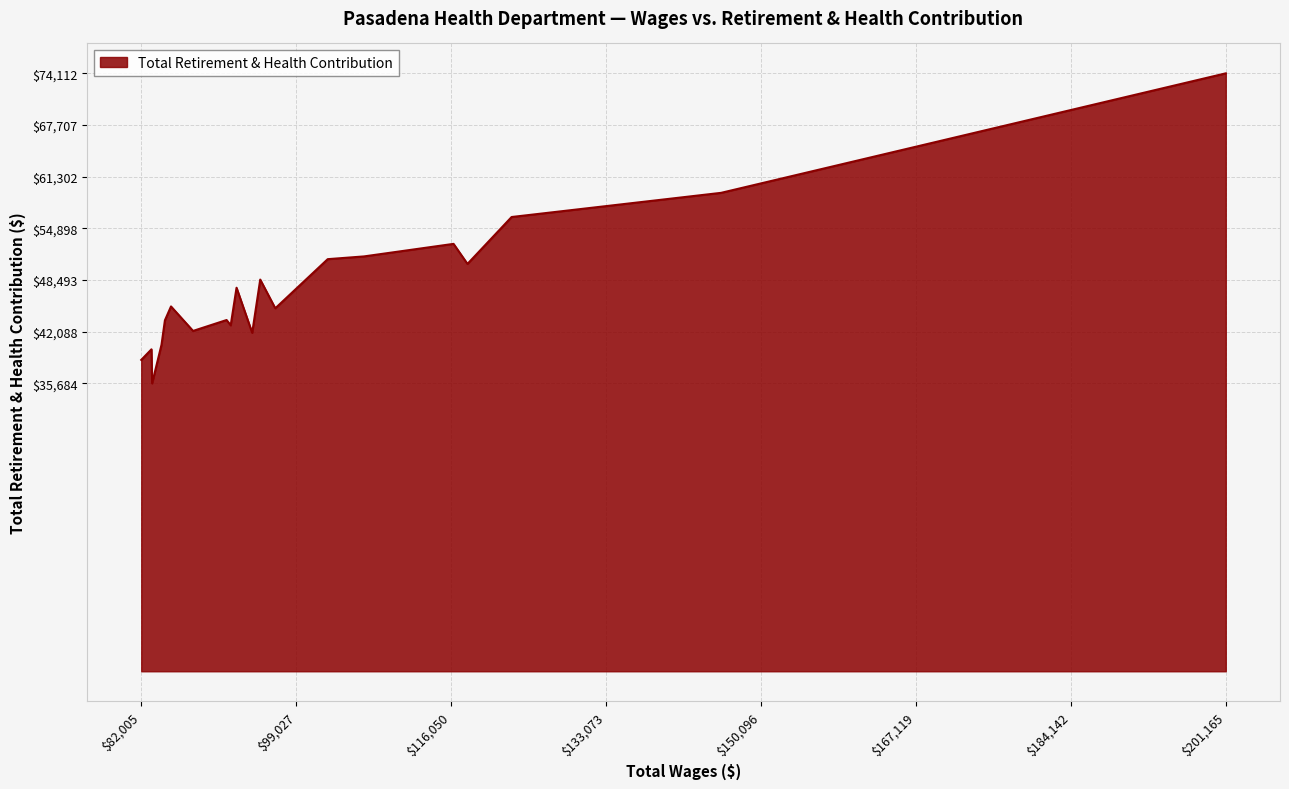

What is the smallest value displayed?

35684